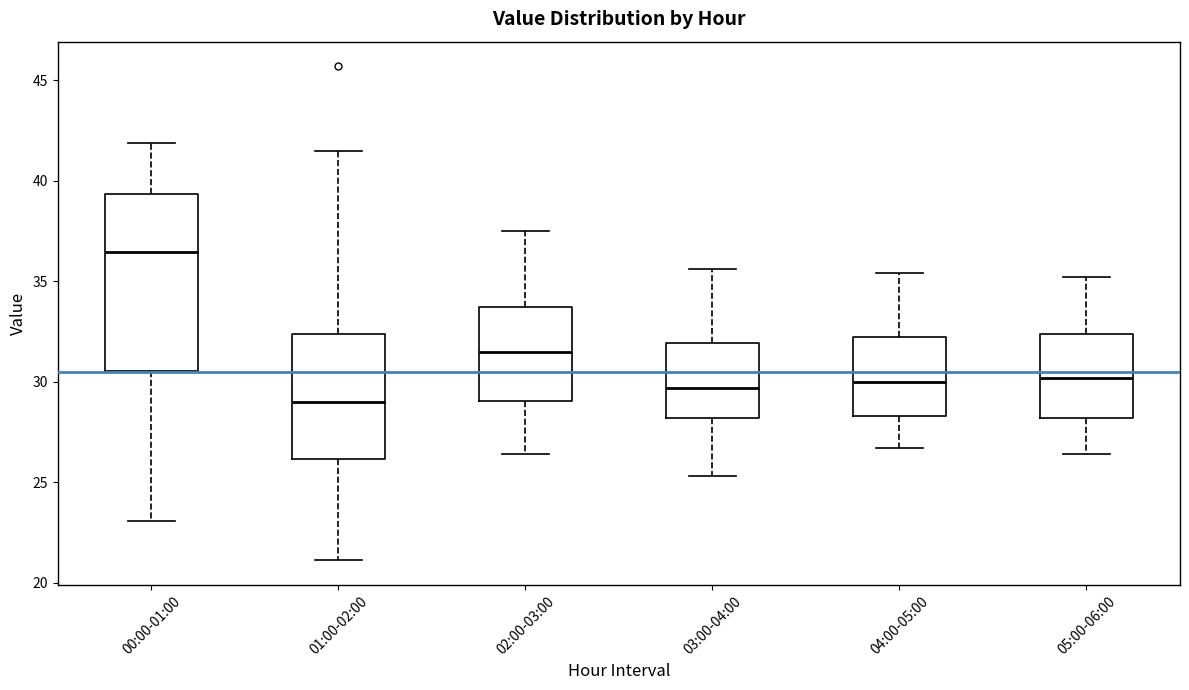

Which box is the tallest, from its lower edge to its upper edge?

00:00-01:00